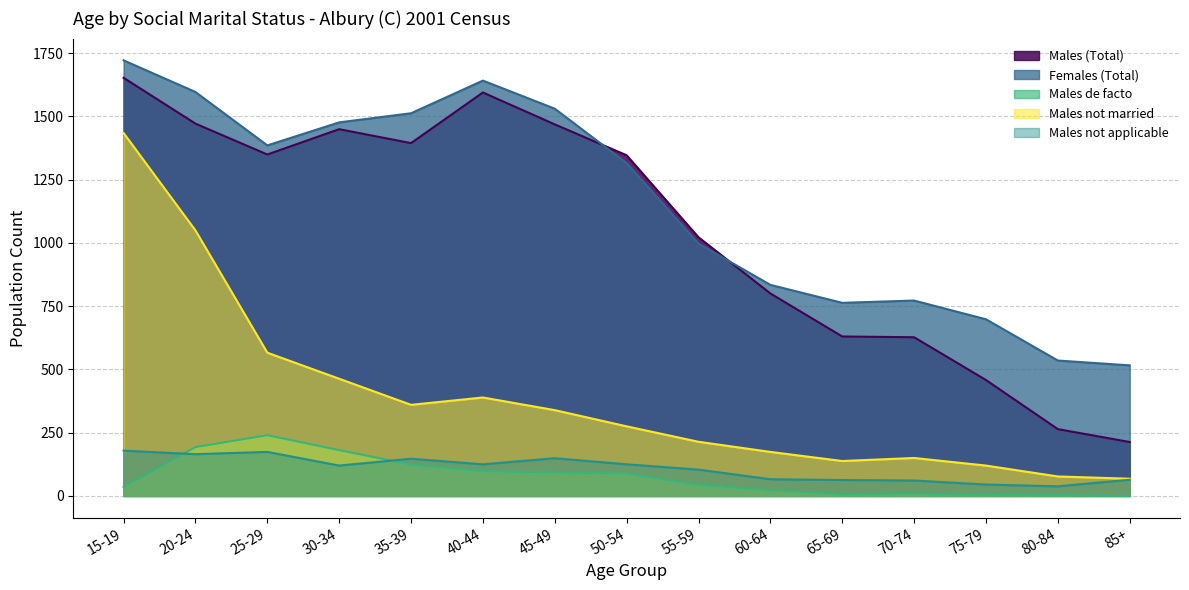

Does the chart display data point markers on the line(s)?

No